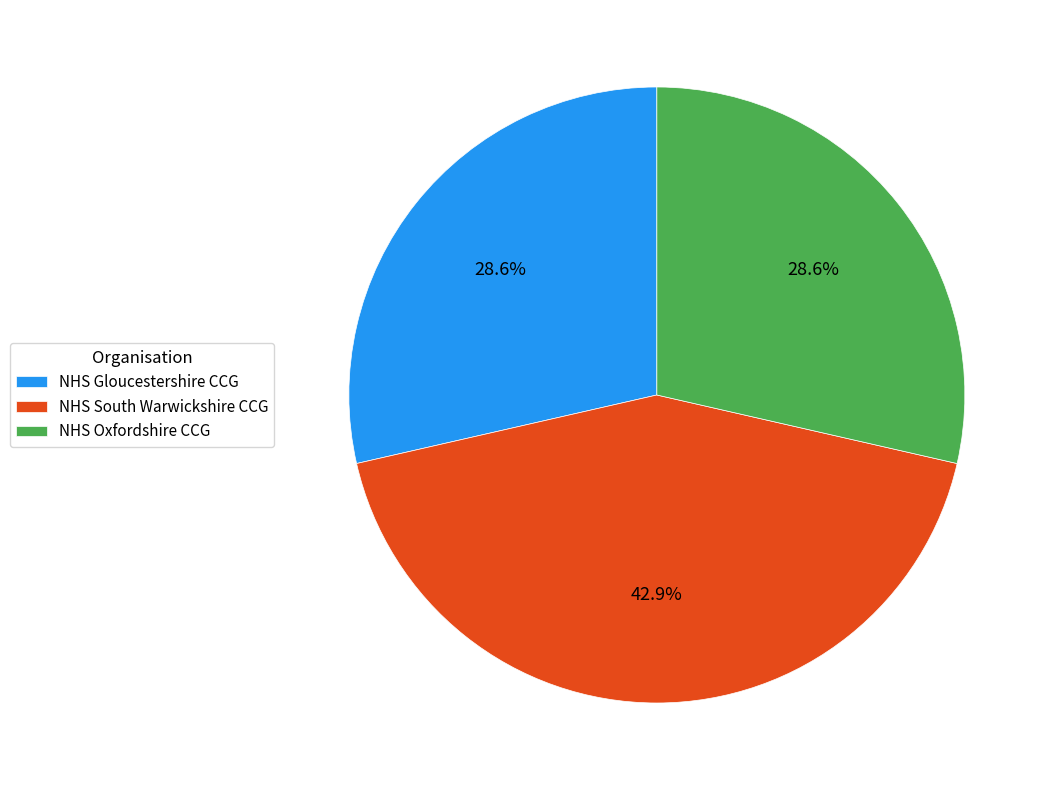

To the nearest percent, what is the difference between the largest and smallest slice percentages?

14%